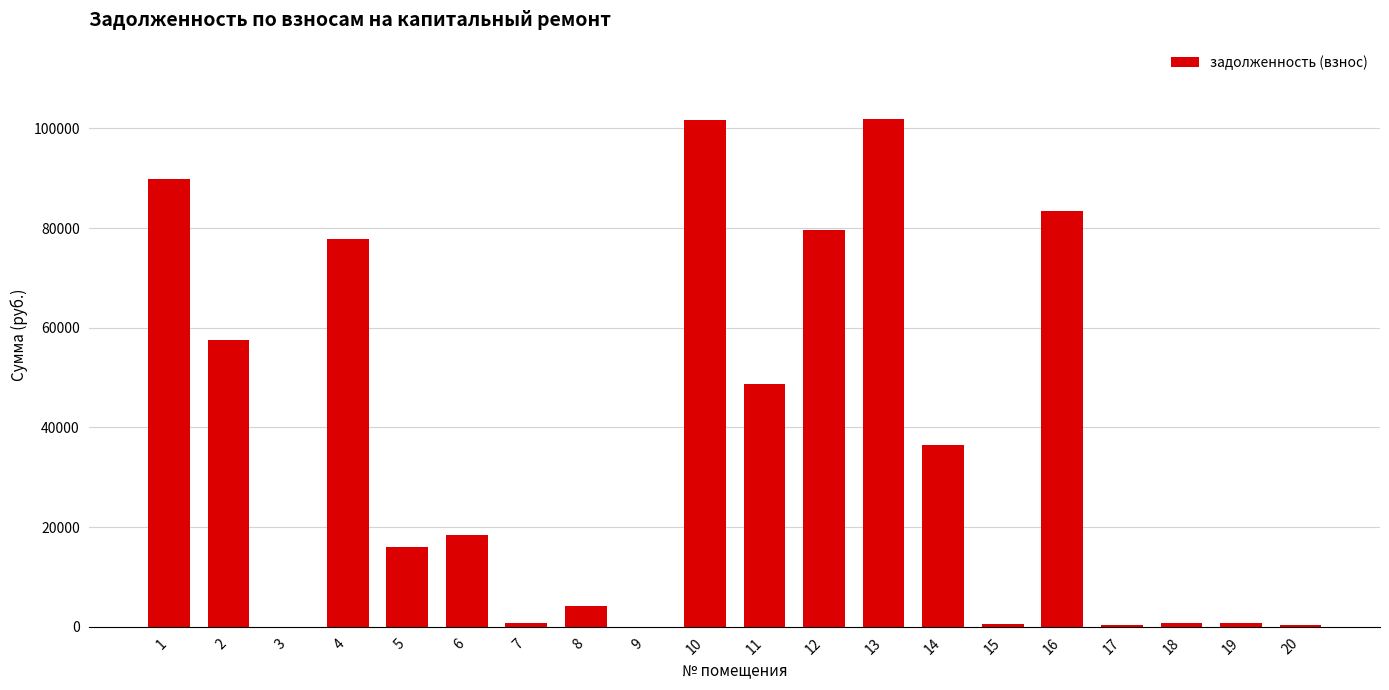

How many data points are above 18430?

10